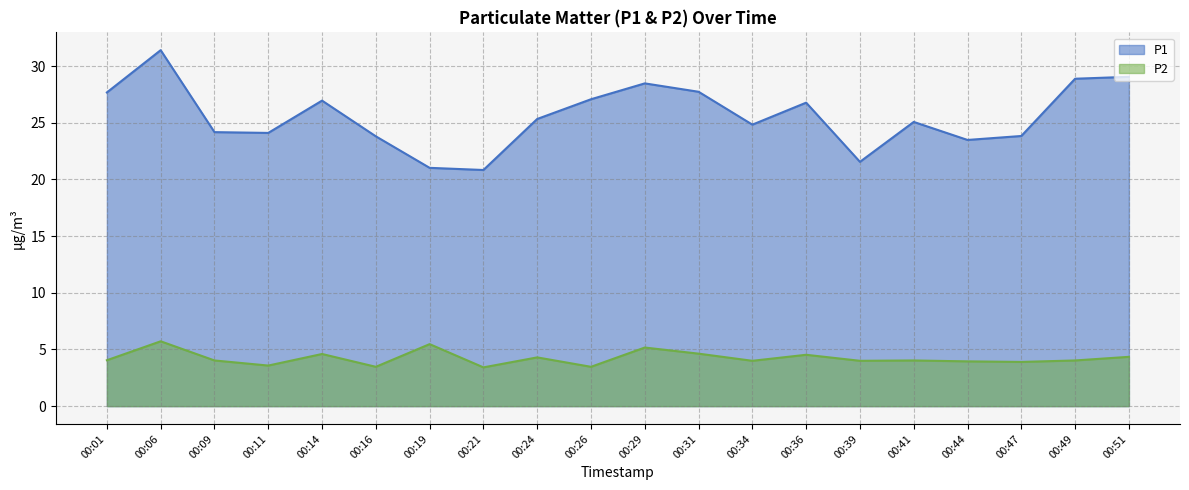

What is the difference between the highest and lowest values at 00:49?

24.8